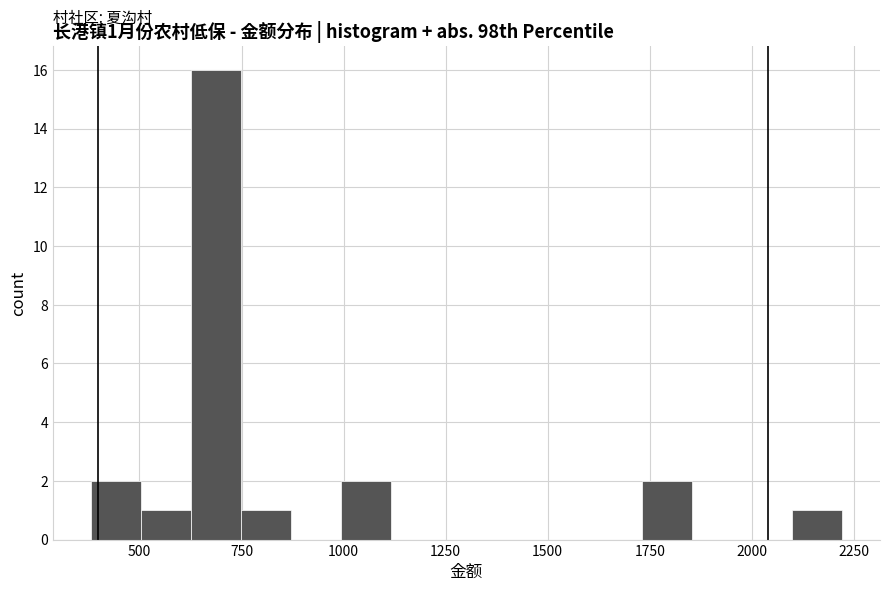

Around what value on the x-axis is the tallest bar? Give the approximate position of its centre, as read against the axis.

700